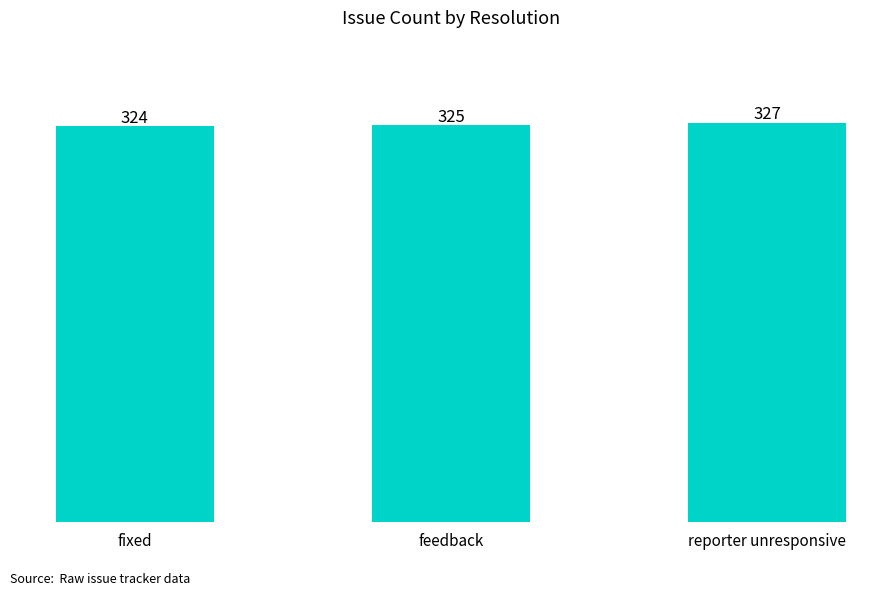

What is the sum of all values?

976